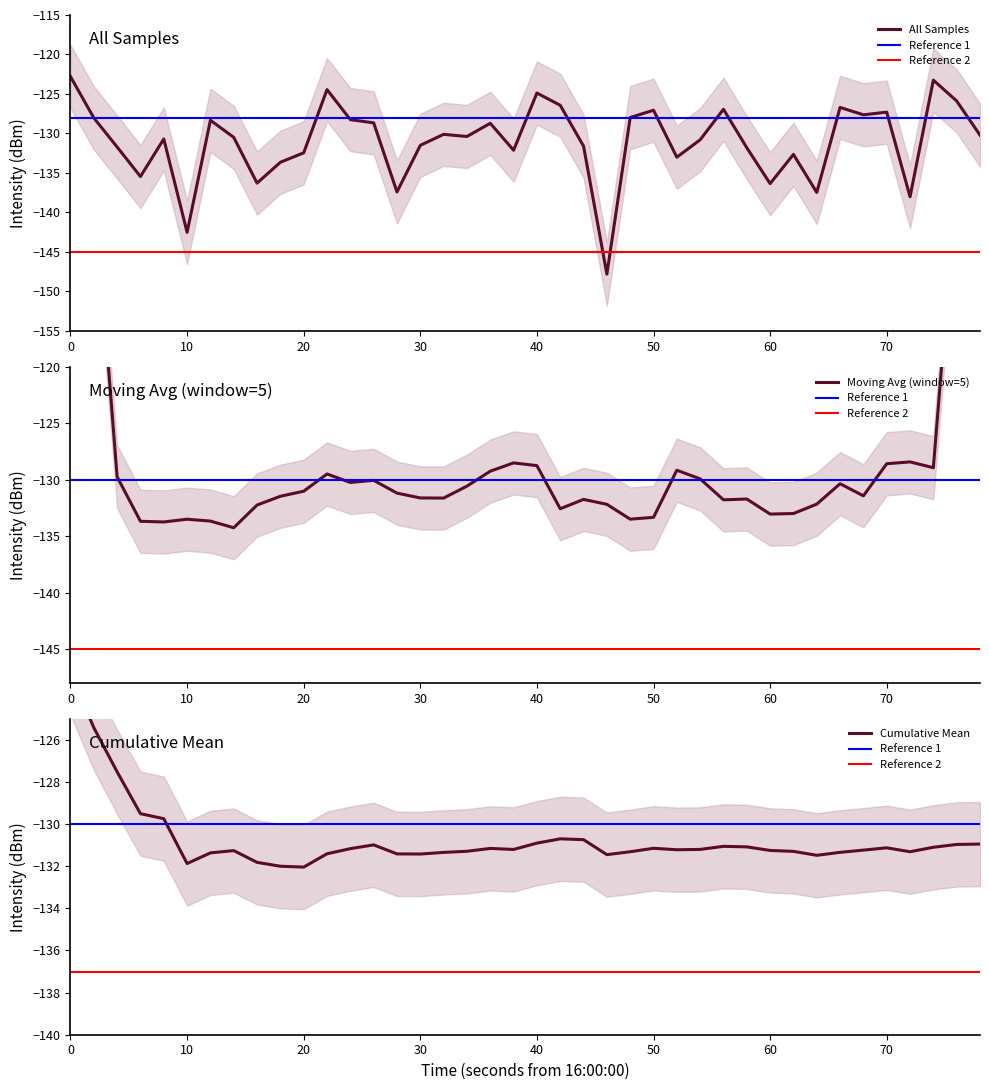

How many points are higher than both their immediate neighbors (excluding endpoints)?

12